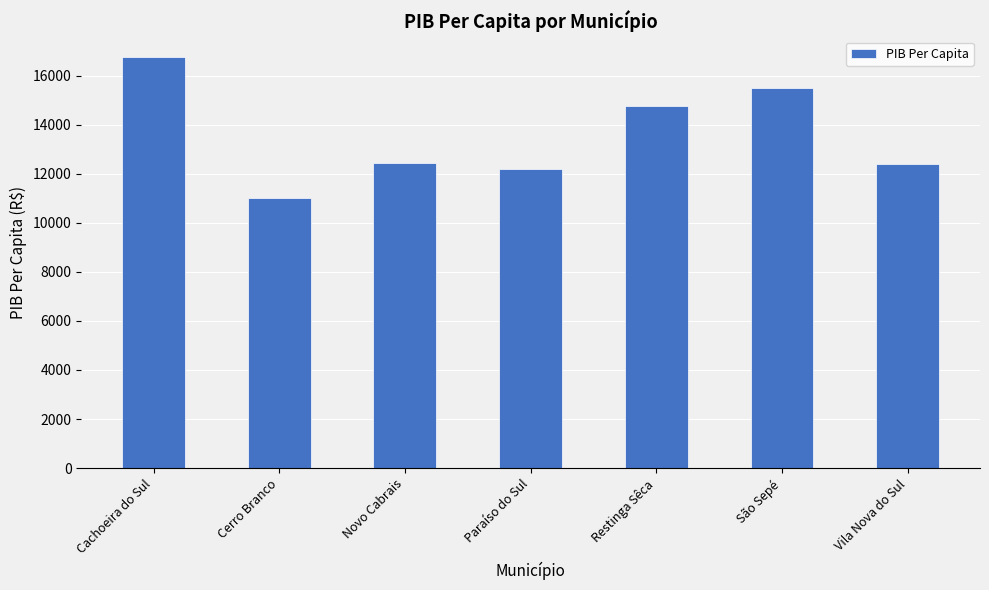

What position from the left is Cachoeira do Sul?

1